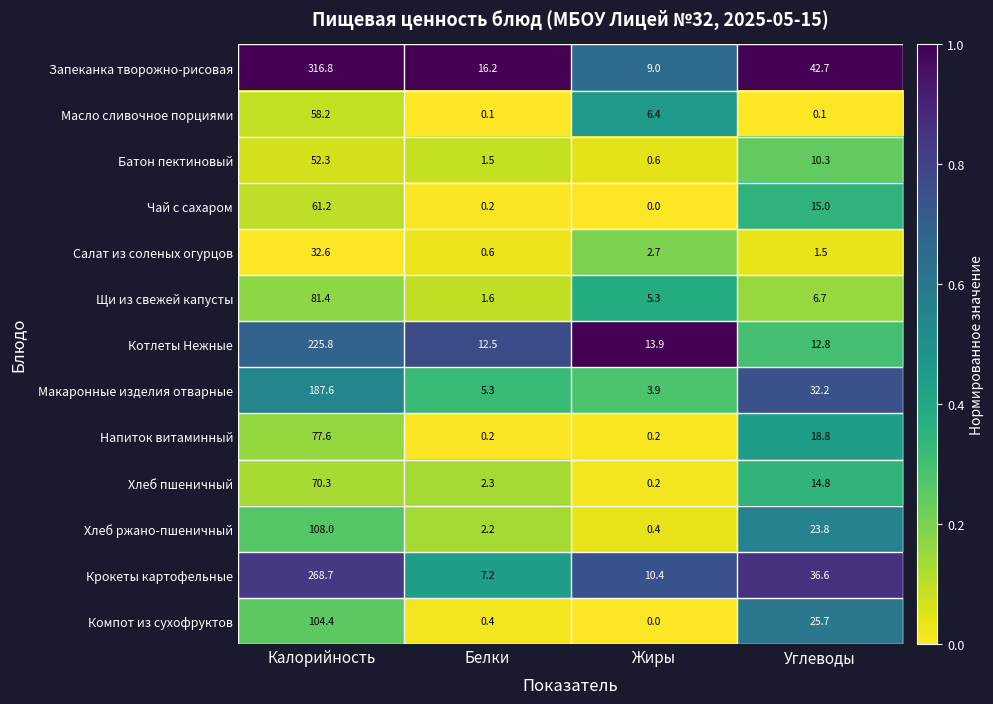

The value of Батон пектиновый at Калорийность is 22.8. True or false?

False